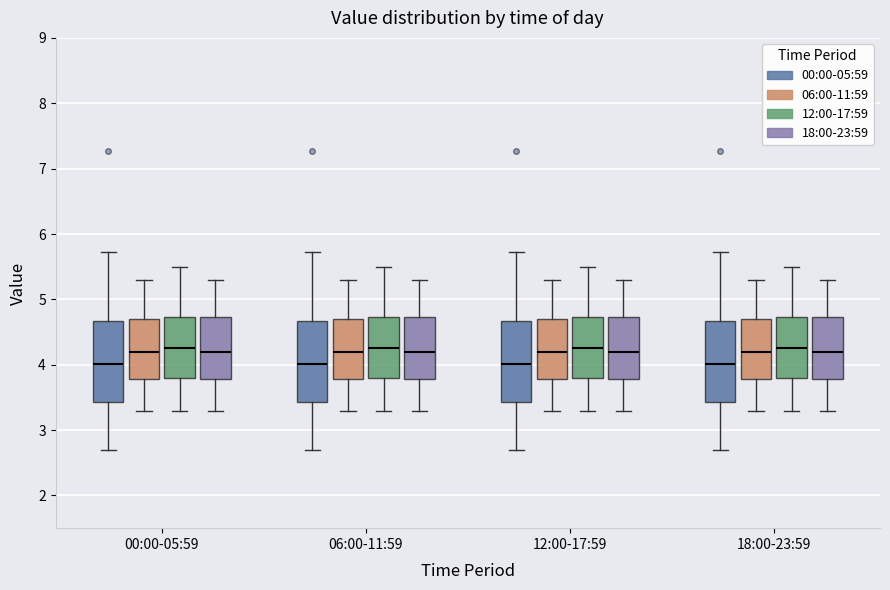

Where is the lower edge of the box for 18:00-23:59 (00:00-05:59) on the y-axis? The values are not printed on the chart, so give them approximately, as read against the axis.

3.4